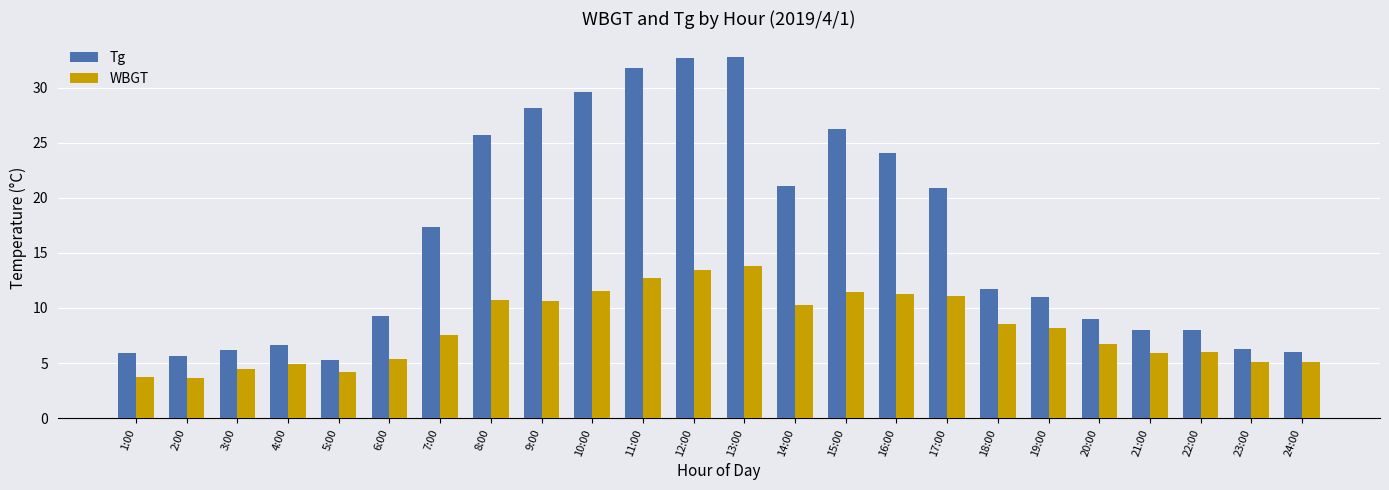

What are all the series names shown in the legend?

Tg, WBGT